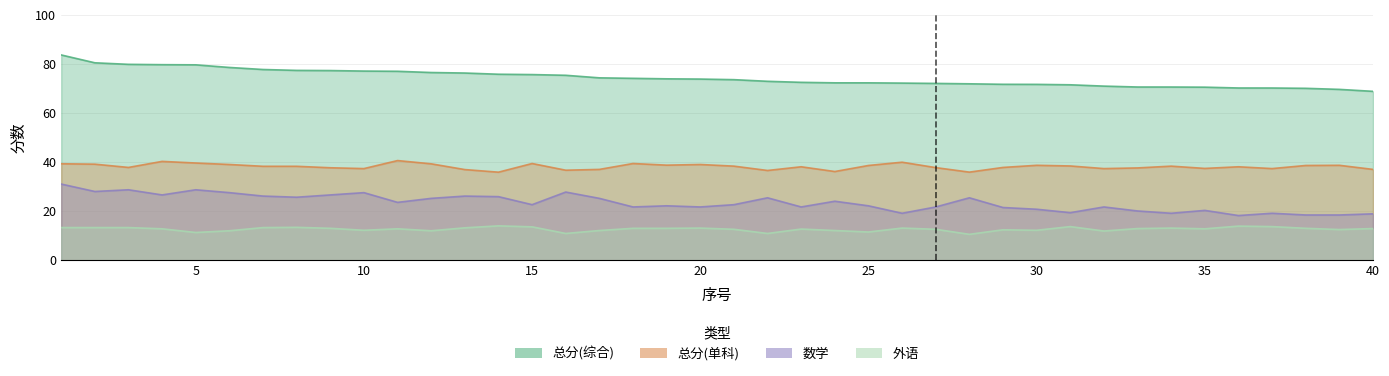

What is the total value across all series at 21?

147.1